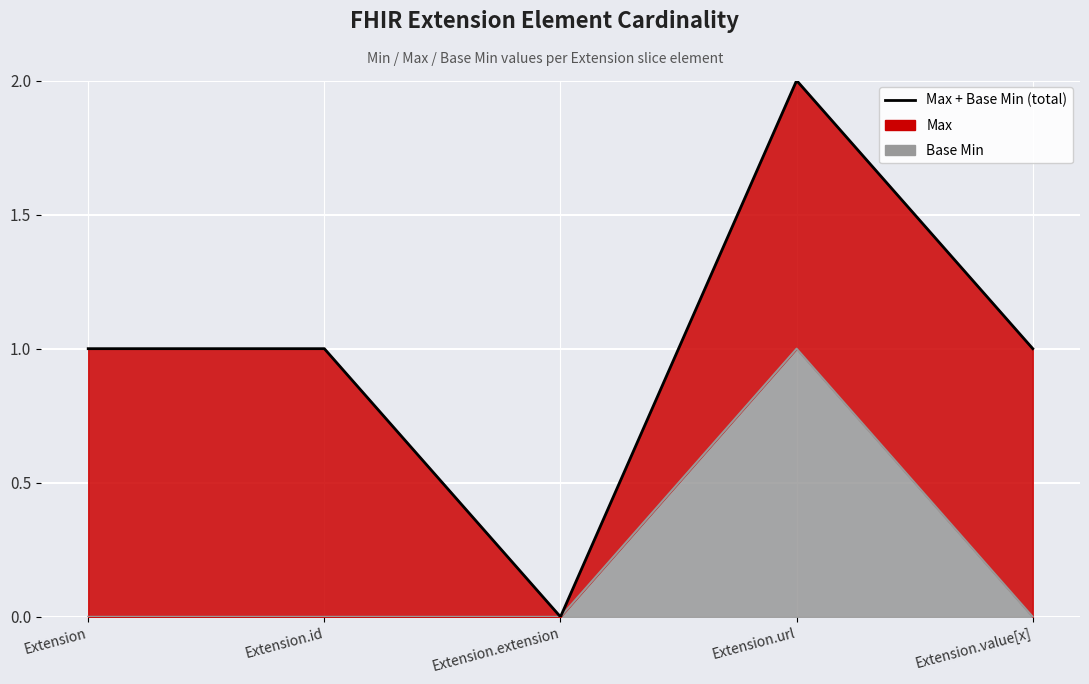

Where is the first local maximum?

Extension.url